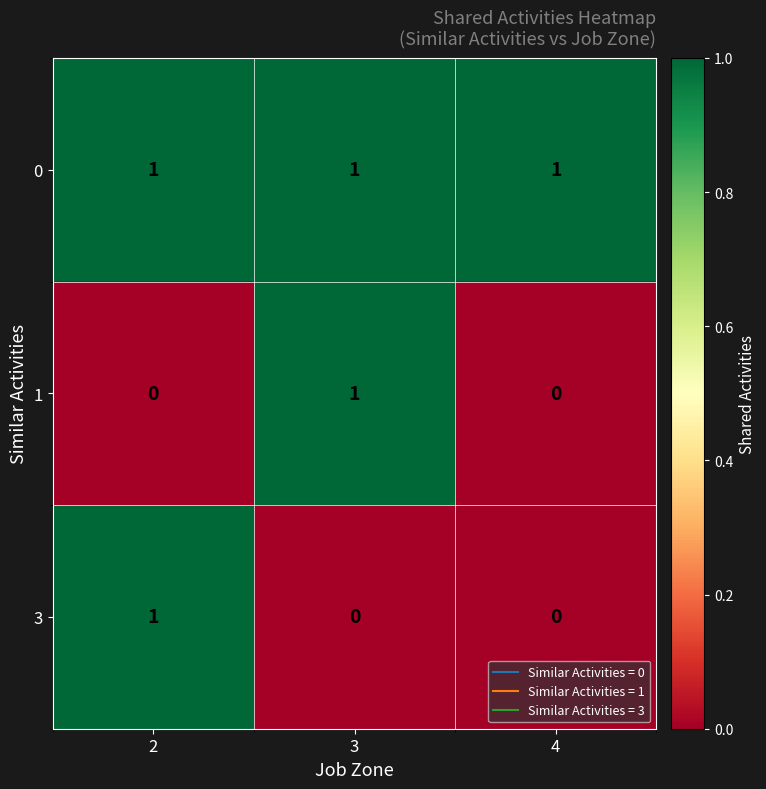

Reading left to right, list all the values displayed in this chart.

0: 1	1	1
1: 0	1	0
3: 1	0	0